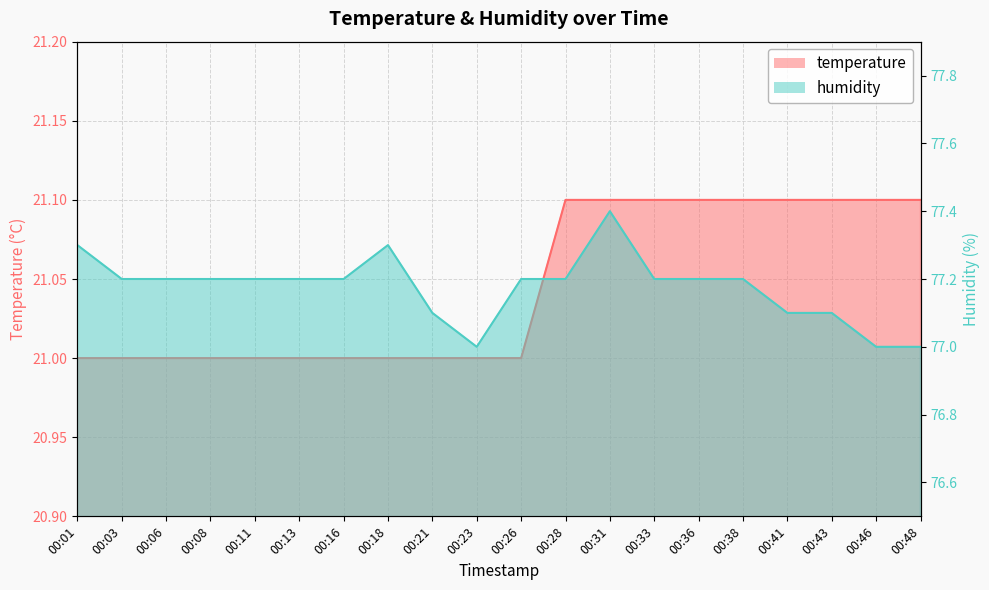

Read the humidity value at 00:48.

77.0